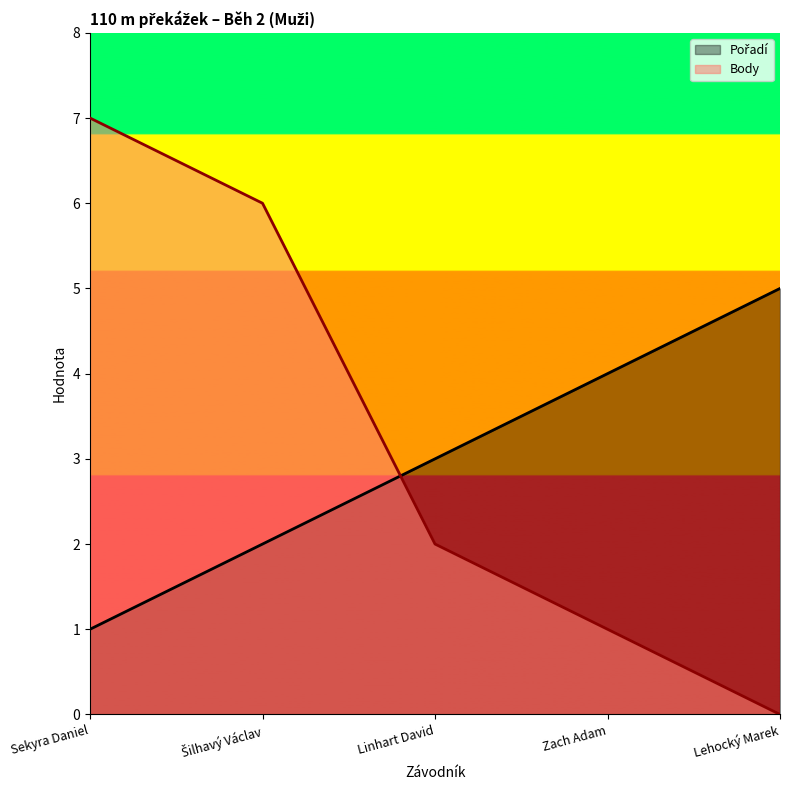

What is the average value of the Pořadí series?

3